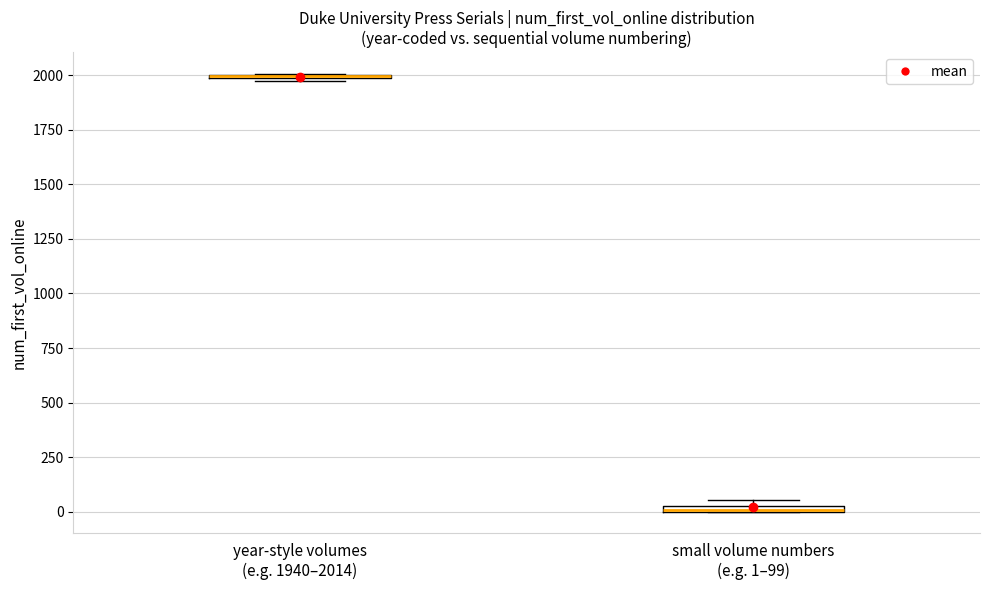

Where is the lower edge of the box for small volume numbers (e.g. 1–99) on the y-axis? The values are not printed on the chart, so give them approximately, as read against the axis.

0